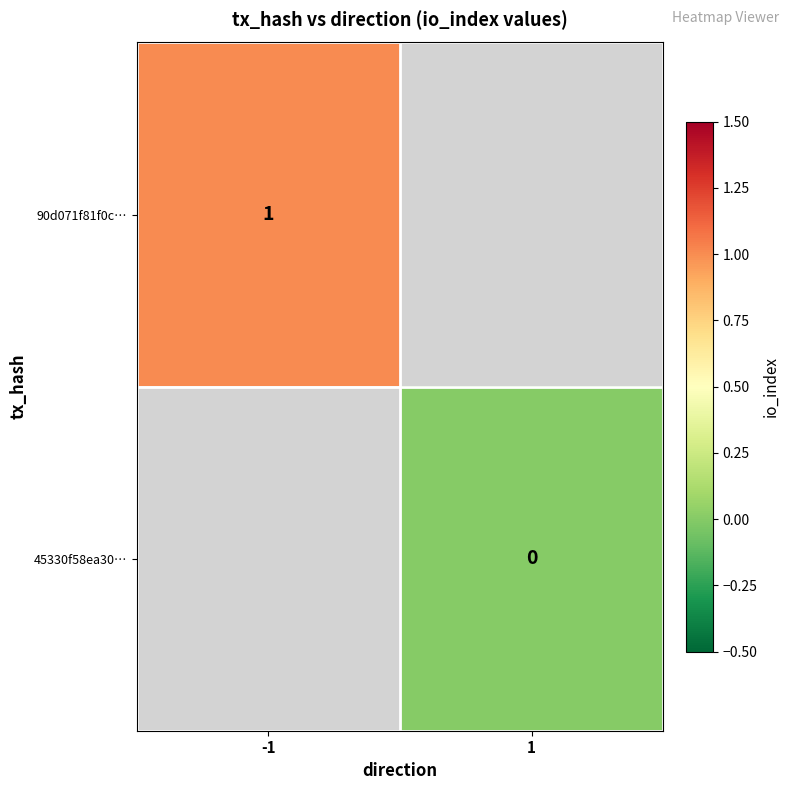

Is it true that 90d071f81f0c… equals 2 at -1?

False